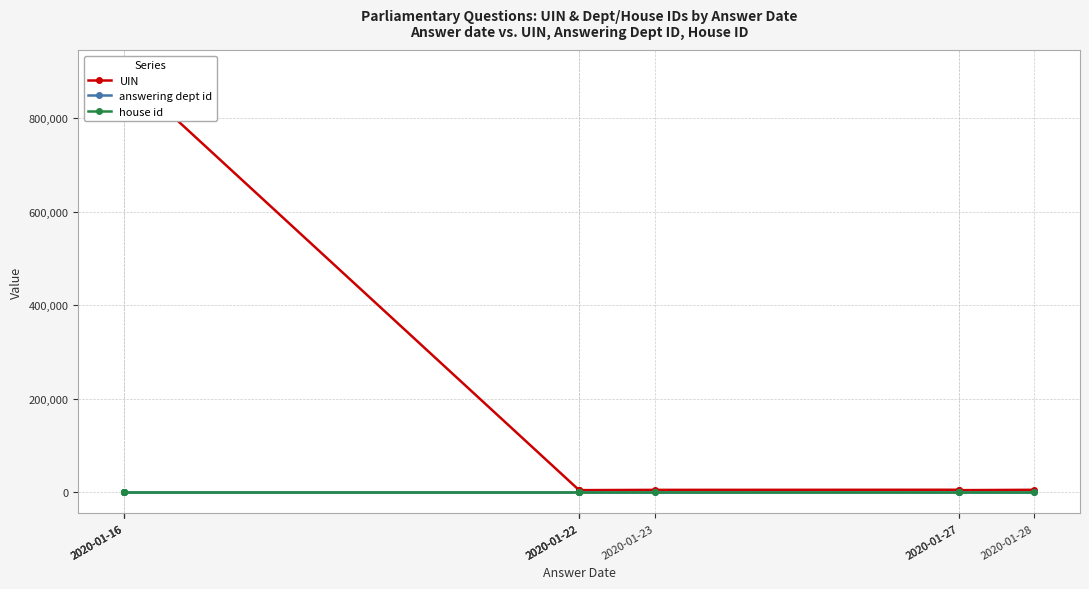

Where is the first local minimum for UIN?

2020-01-22